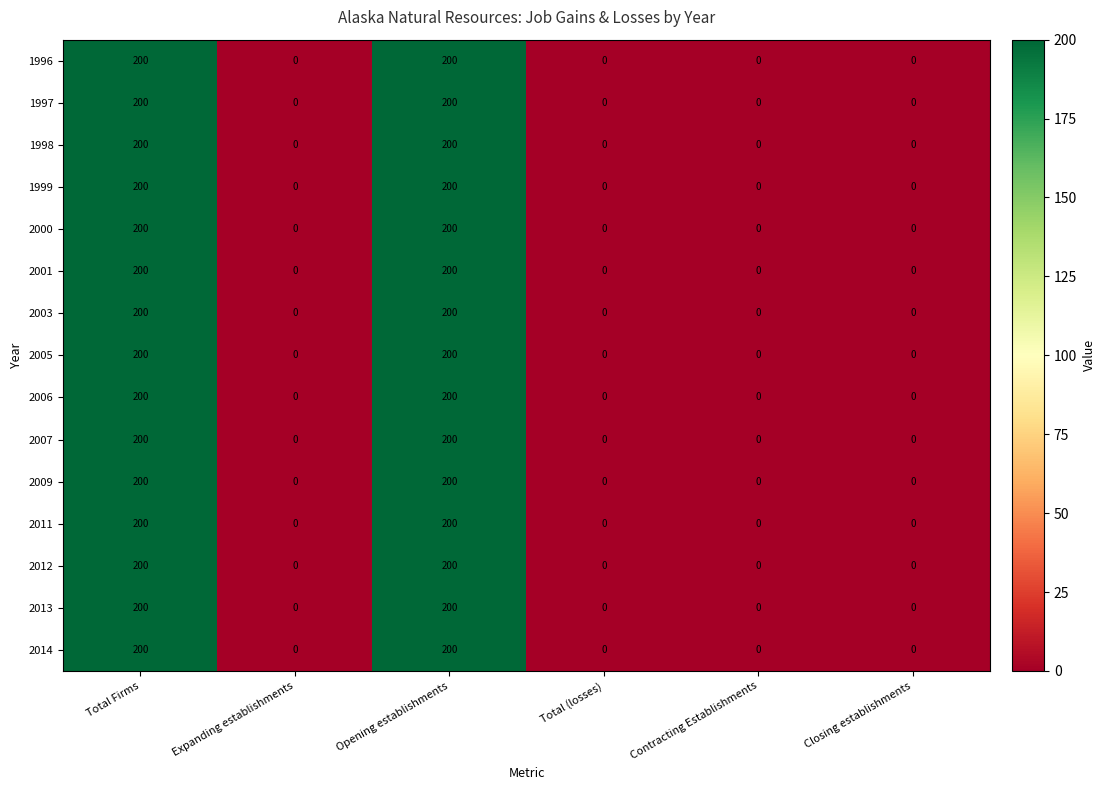

The 1999 series shows 200 at Opening establishments. True or false?

True